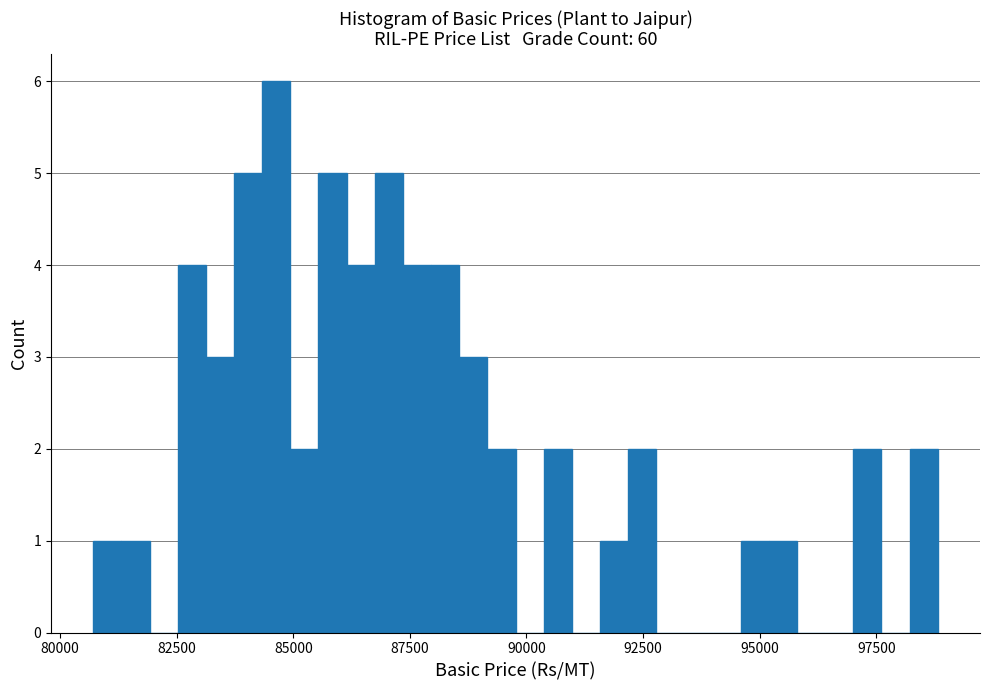

Around what value on the x-axis is the tallest bar? Give the approximate position of its centre, as read against the axis.

84500